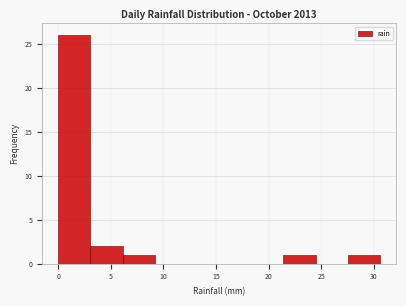

Reading left to right, transcribe this chart: for each bar, give the range it covers on the x-axis and its height. Neither the bar edges nor the heights are printed on the chart, so give them approximately, as read against the axes.

0.0 to 3.0: 26
3.0 to 6.0: 2
6.0 to 9.0: 1
9.0 to 12.0: 0
12.0 to 15.5: 0
15.5 to 18.5: 0
18.5 to 21.5: 0
21.5 to 24.5: 1
24.5 to 27.5: 0
27.5 to 30.5: 1